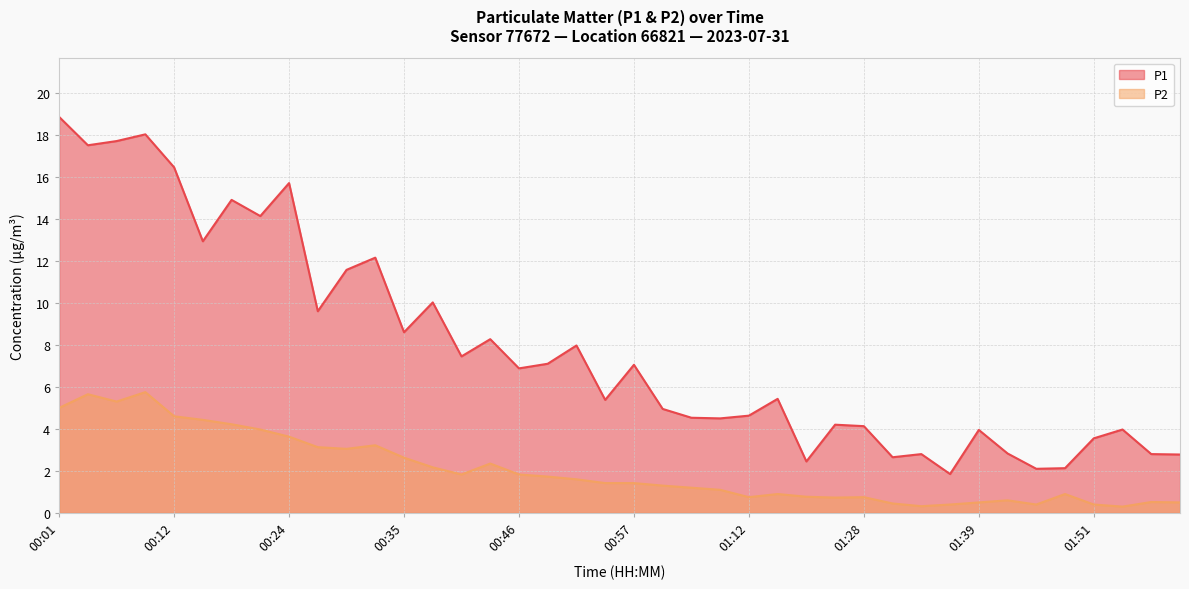

At which category does the chart reach its minimum across all series?

01:54